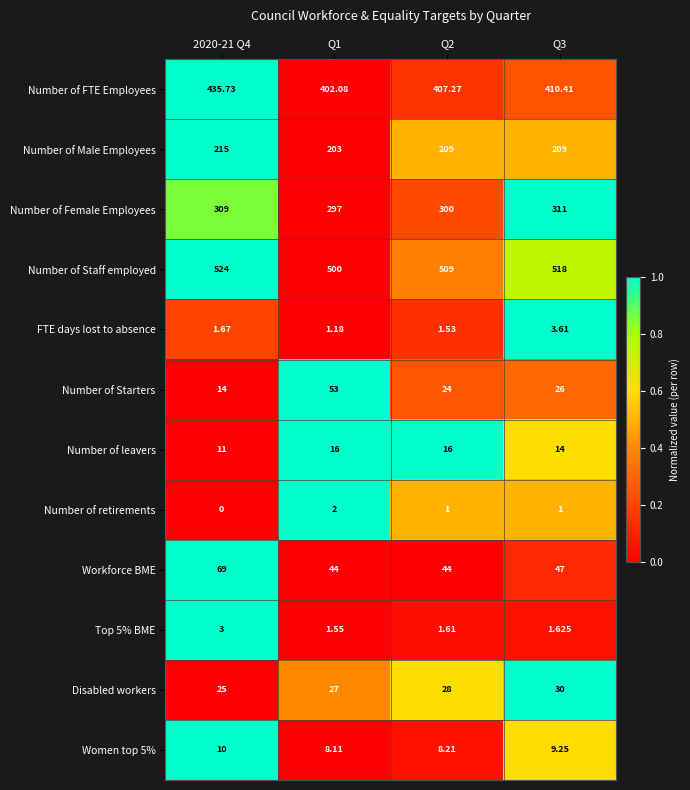

What is the spread (max minus min) of values at Q3?

517.0